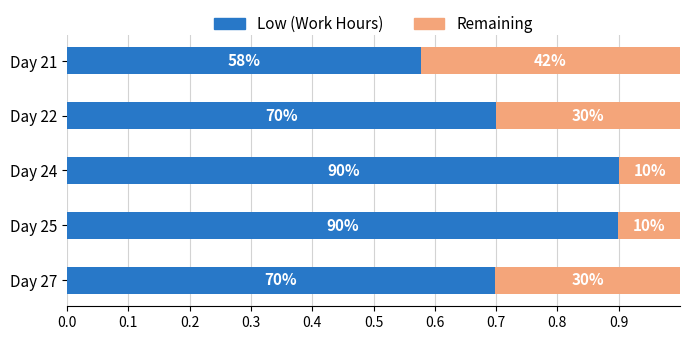

List the series in order of their overall mean, highest first.

Low (Work Hours), Remaining